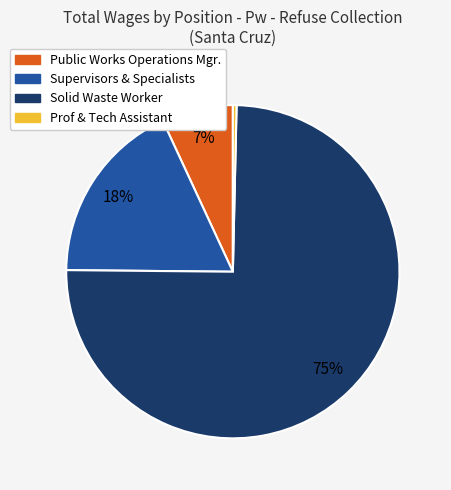

True or false: Supervisors & Specialists accounts for 11% of the total.

False